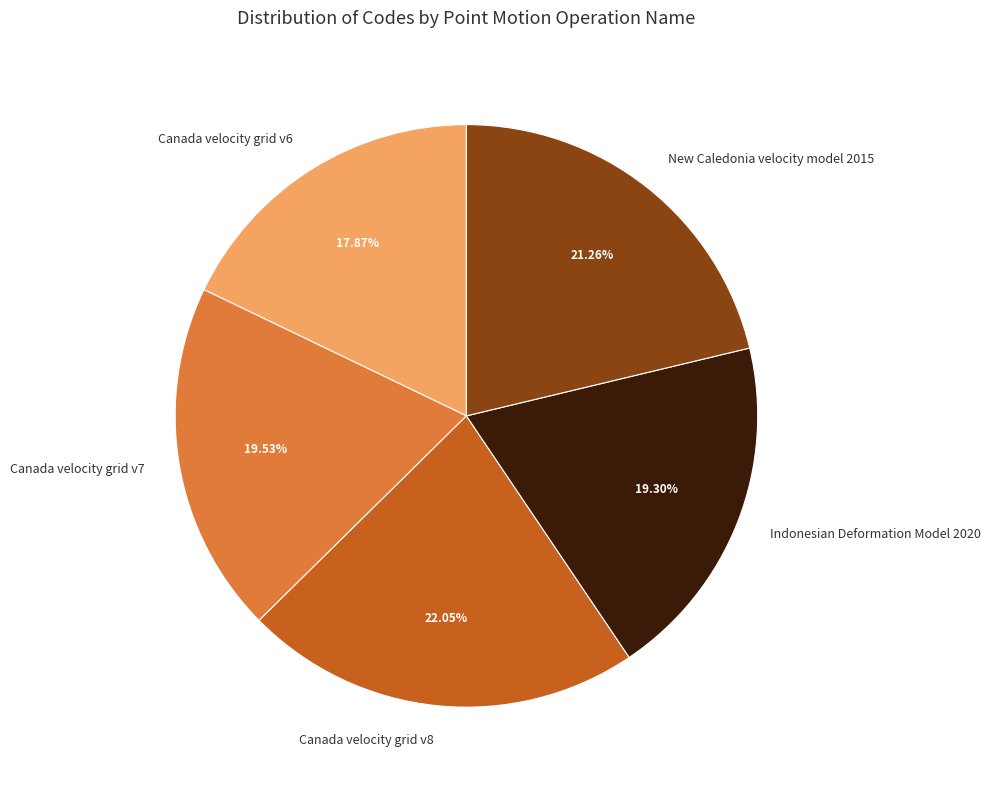

What percentage is the Canada velocity grid v8 slice, to the nearest percent?

22%